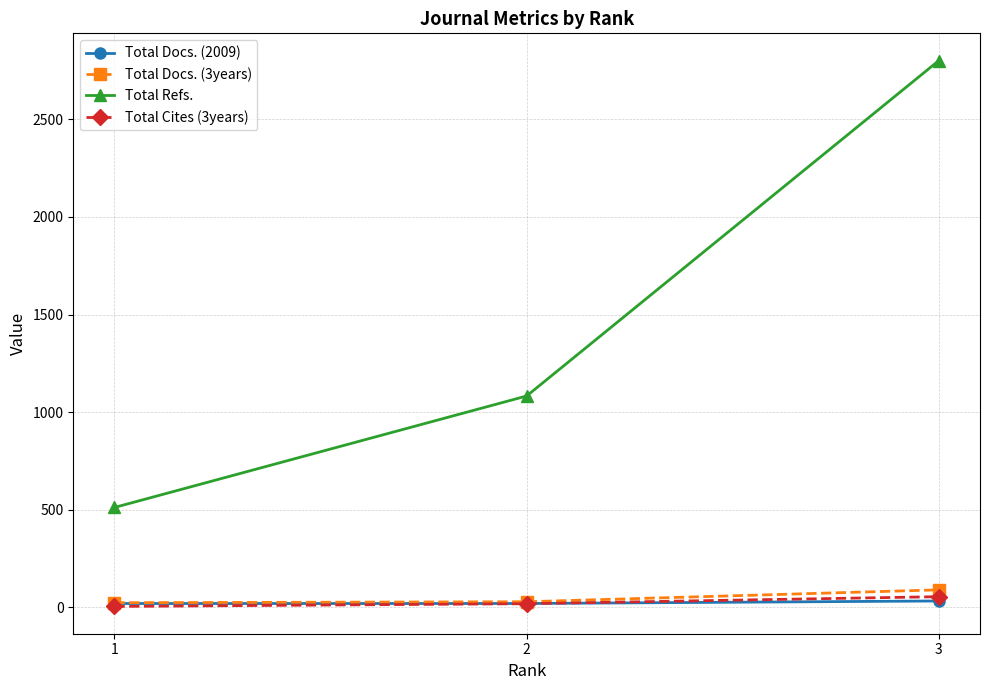

Count the number of categories in the chart.

3